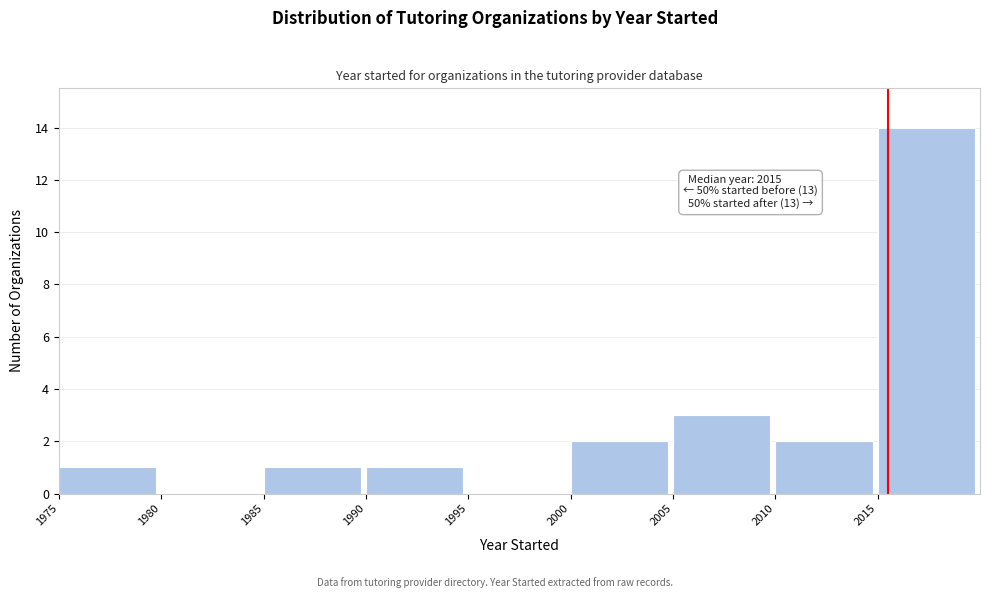

Which range on the x-axis has the tallest bar?

2015 to 2020